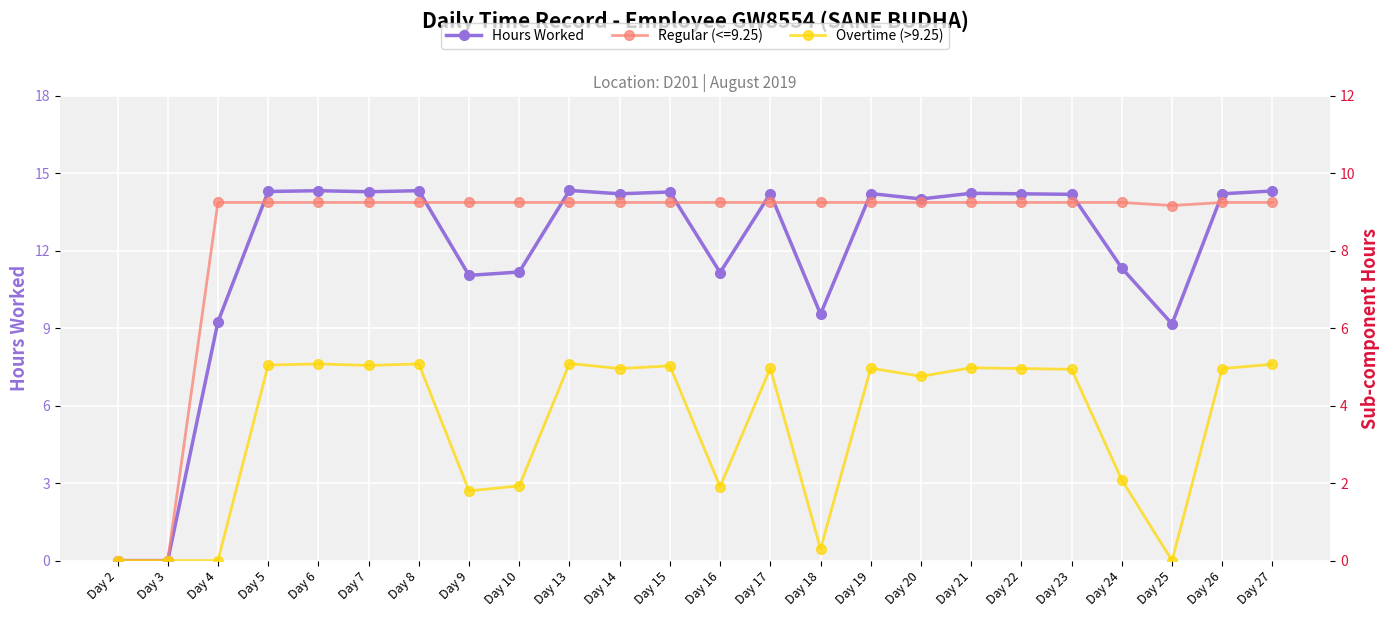

What is the value of the Hours Worked point at the 5th from the left?

14.3